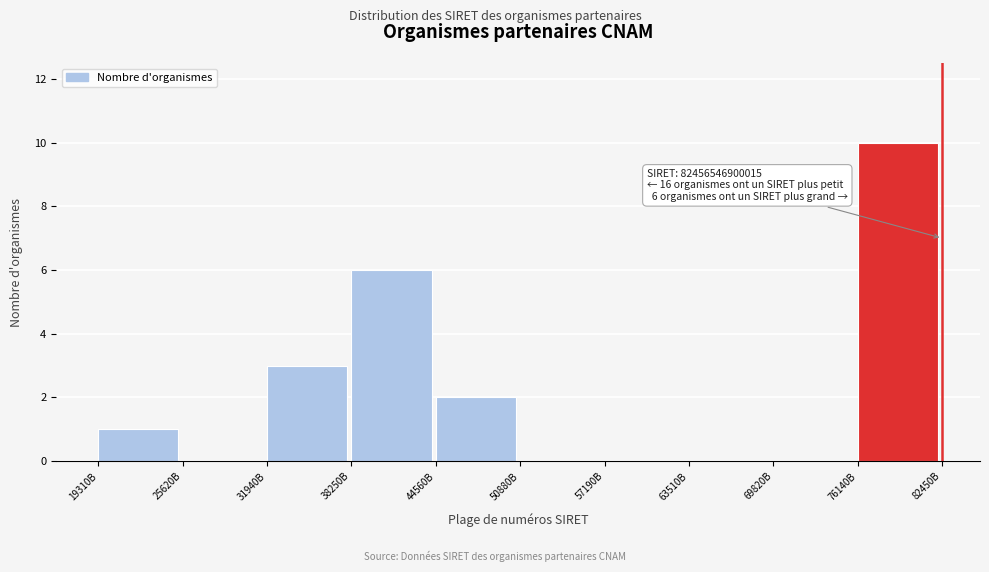

Reading left to right, extract all data points from this chart.

19310B=1	25620B=0	31940B=3	38250B=6	44560B=2	50880B=0	57190B=0	63510B=0	69820B=0	76140B=10